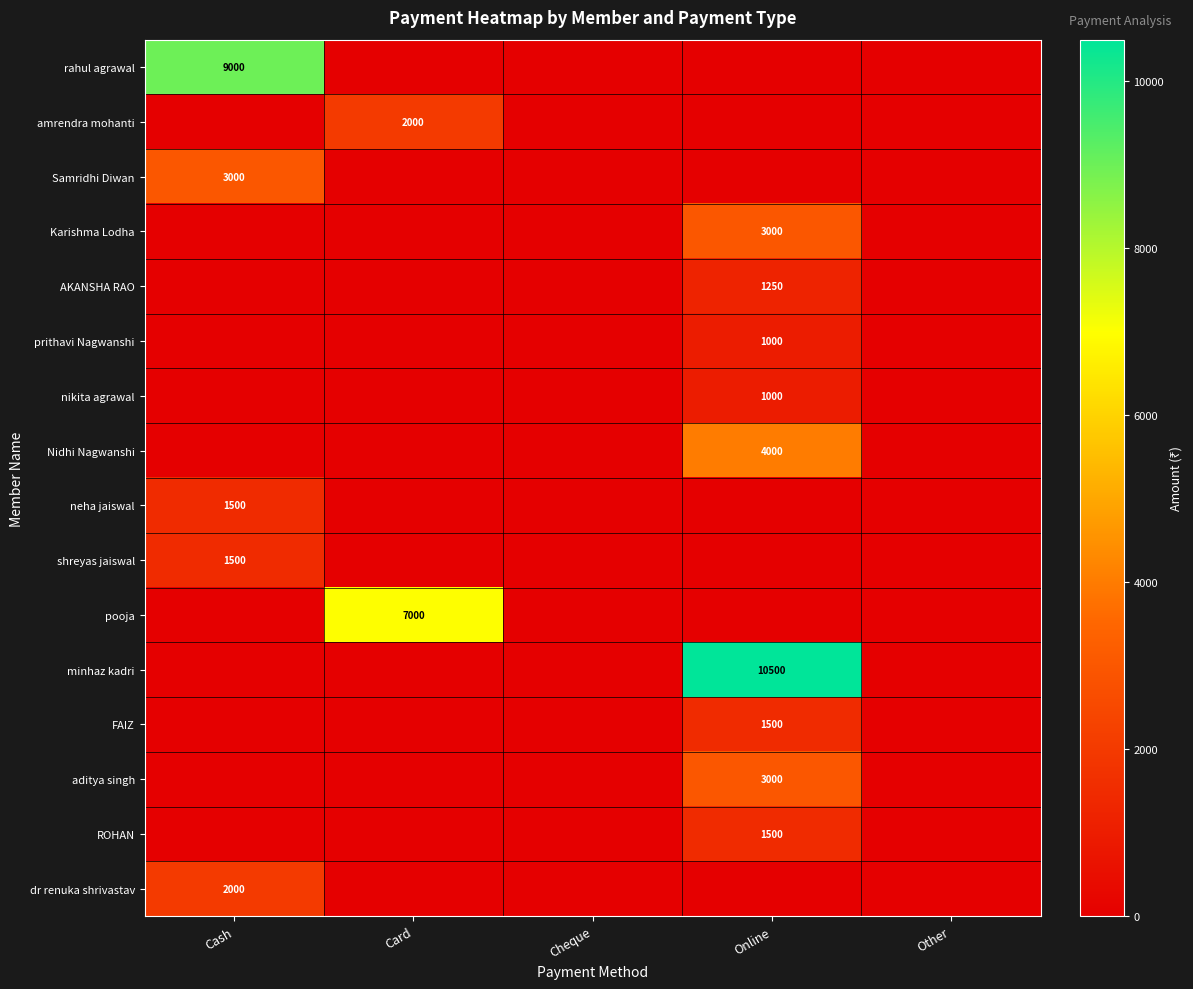

Rank the series at Online from lowest to highest value.

rahul agrawal, amrendra mohanti, Samridhi Diwan, neha jaiswal, shreyas jaiswal, pooja, dr renuka shrivastav, prithavi Nagwanshi, nikita agrawal, AKANSHA RAO, FAIZ, ROHAN, Karishma Lodha, aditya singh, Nidhi Nagwanshi, minhaz kadri